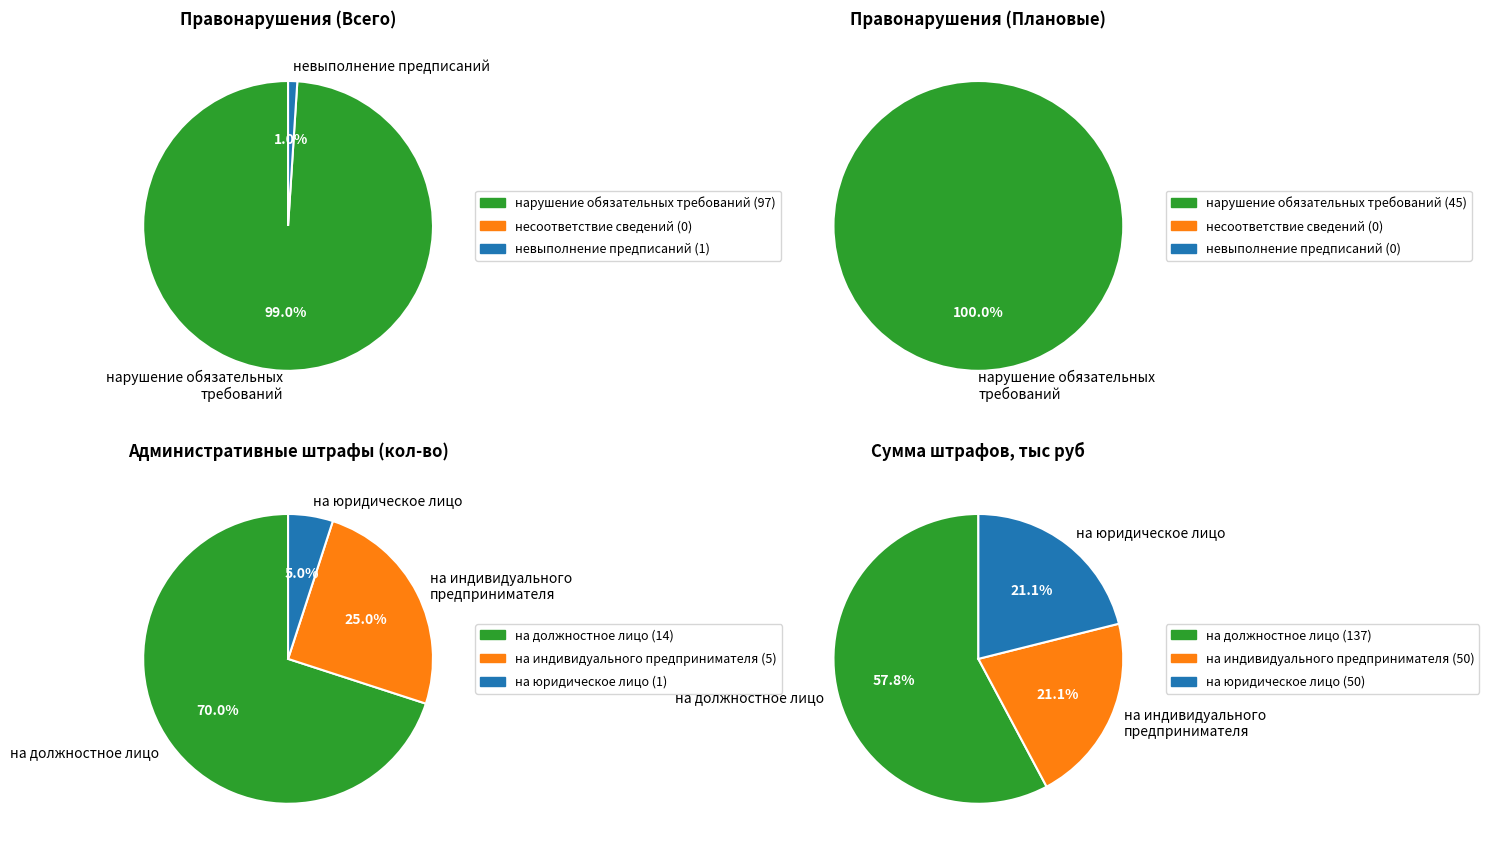

True or false: несоответствие сведений accounts for 9% of the total.

False